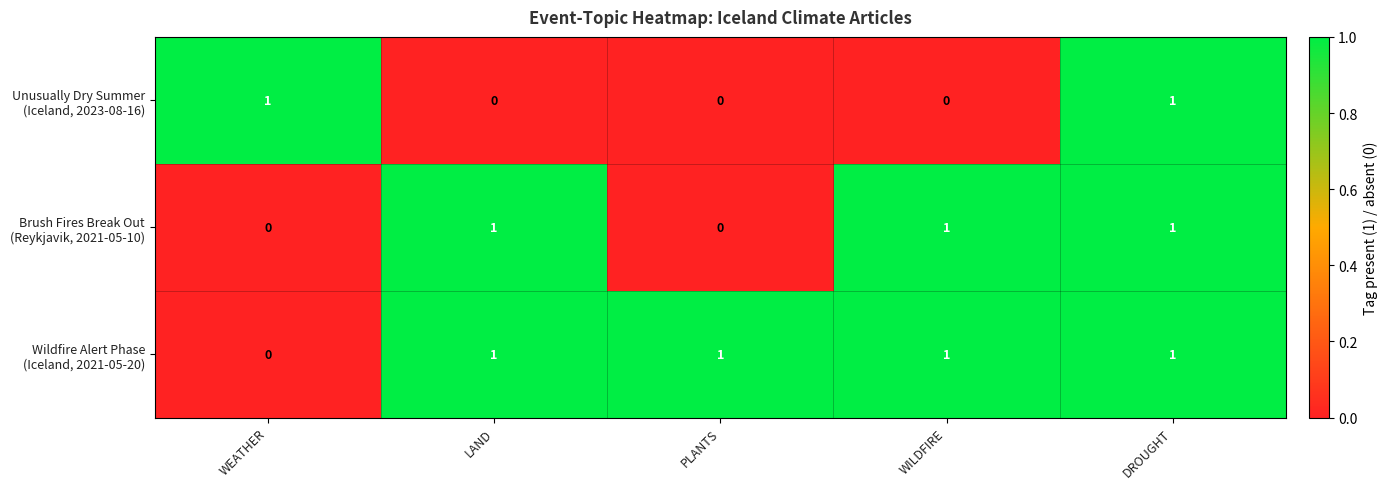

At which category is the sum across all series the highest?

DROUGHT